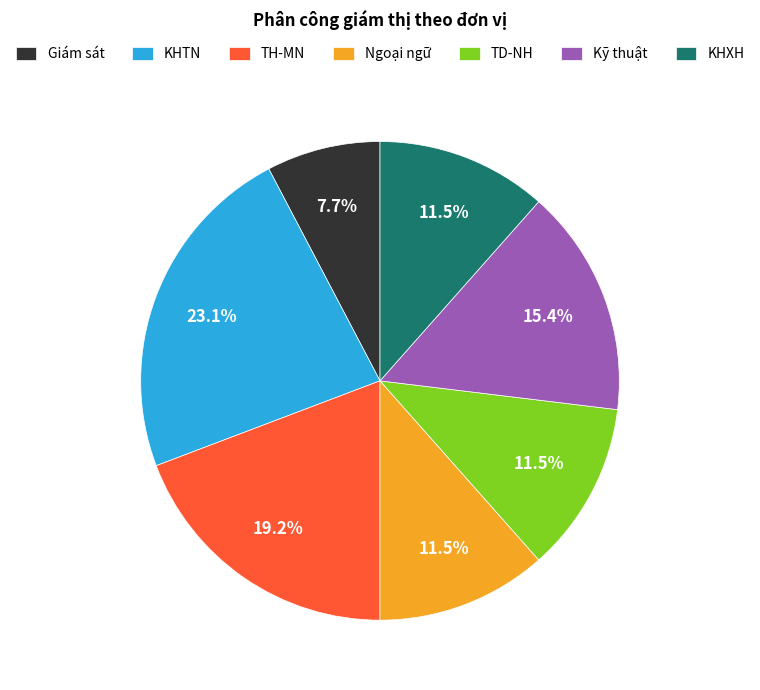

Is there a majority slice in this chart?

No